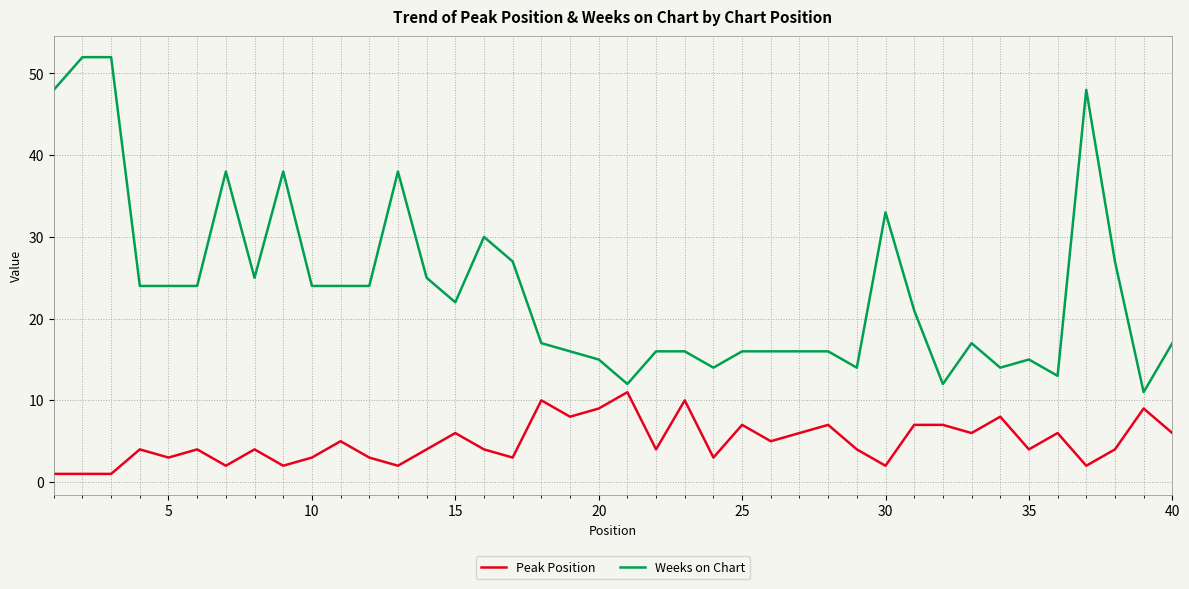

Which series has the widest spread of values?

Weeks on Chart